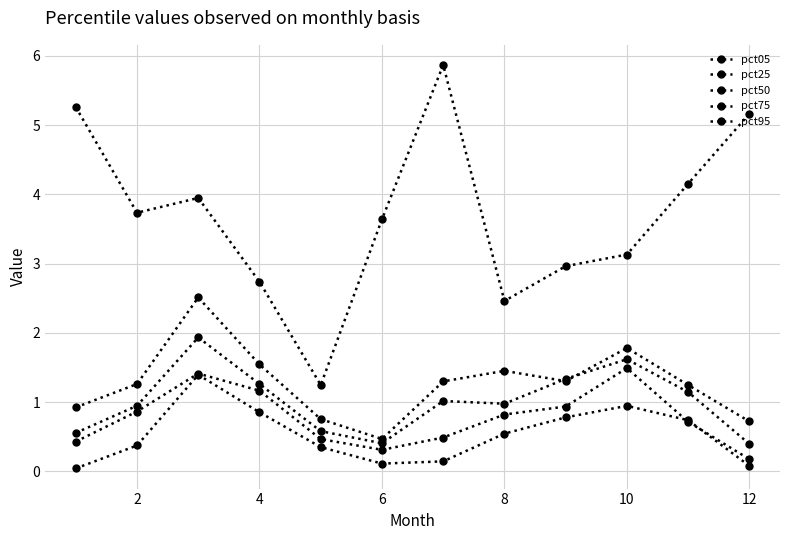

Does the chart display data point markers on the line(s)?

Yes